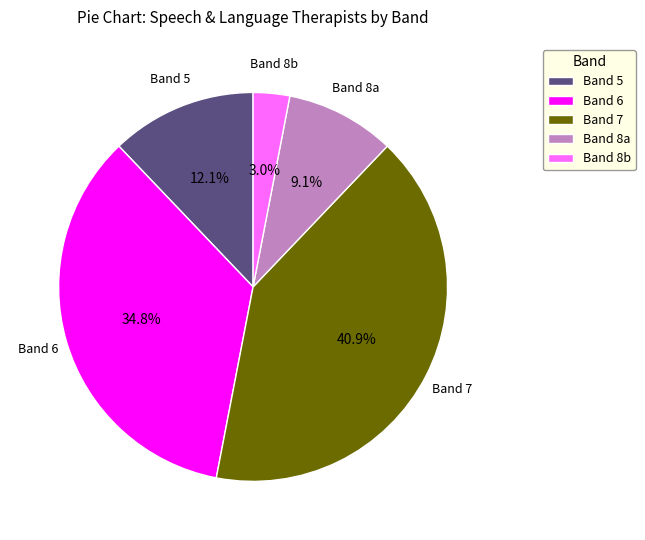

How many slices are in this pie chart?

5